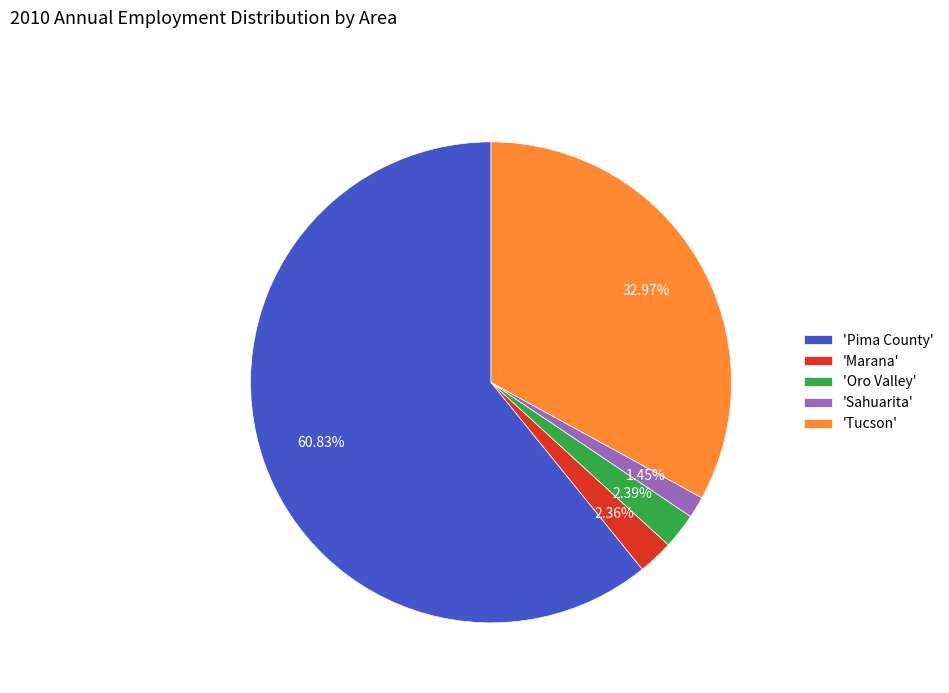

Which category has the smallest portion of the pie?

'Sahuarita'